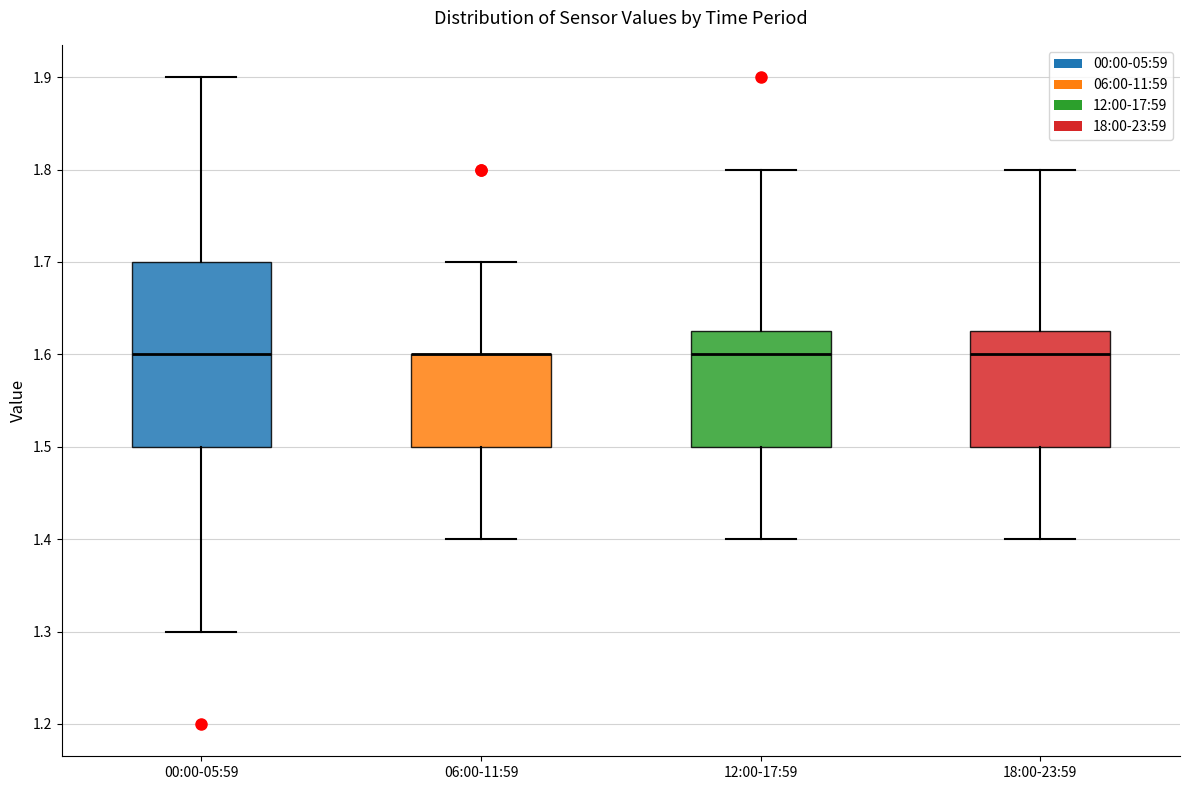

Comparing the boxes themselves (not the whiskers), which one is the tallest?

00:00-05:59